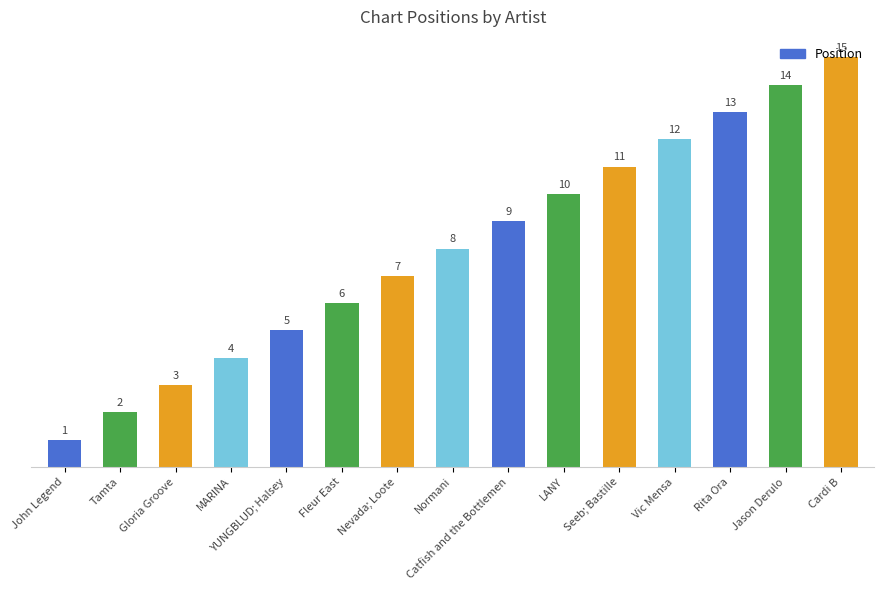

Reading left to right, transcribe all the data shown in this chart.

1	2	3	4	5	6	7	8	9	10	11	12	13	14	15